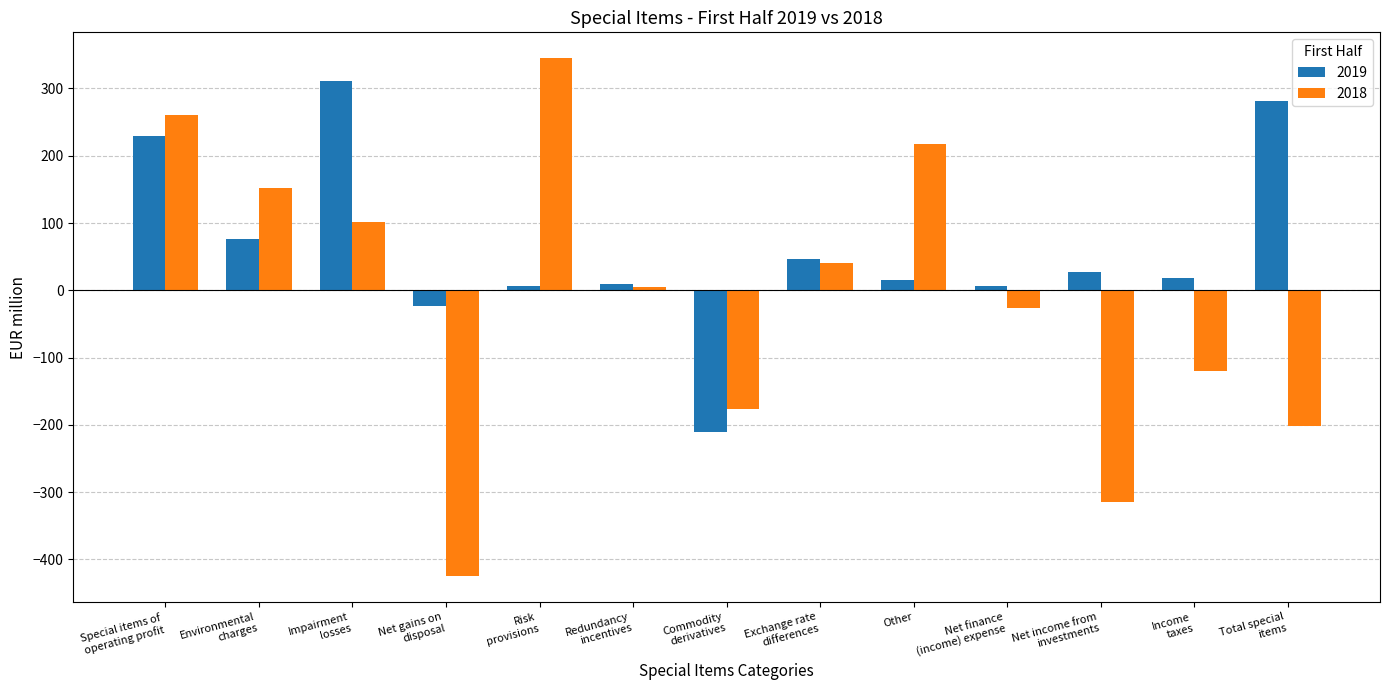

The 2019 series shows 15 at Other. True or false?

True